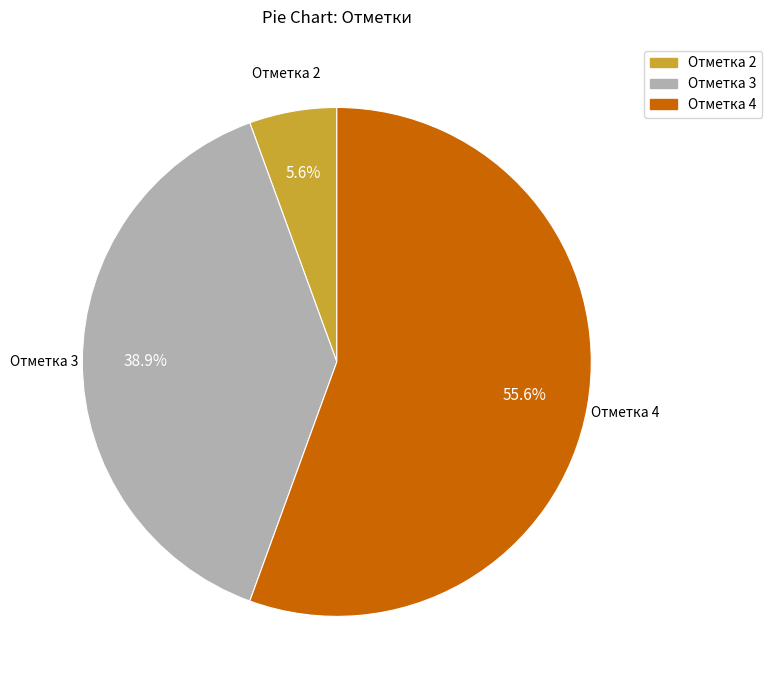

Does any single category account for the majority?

Yes